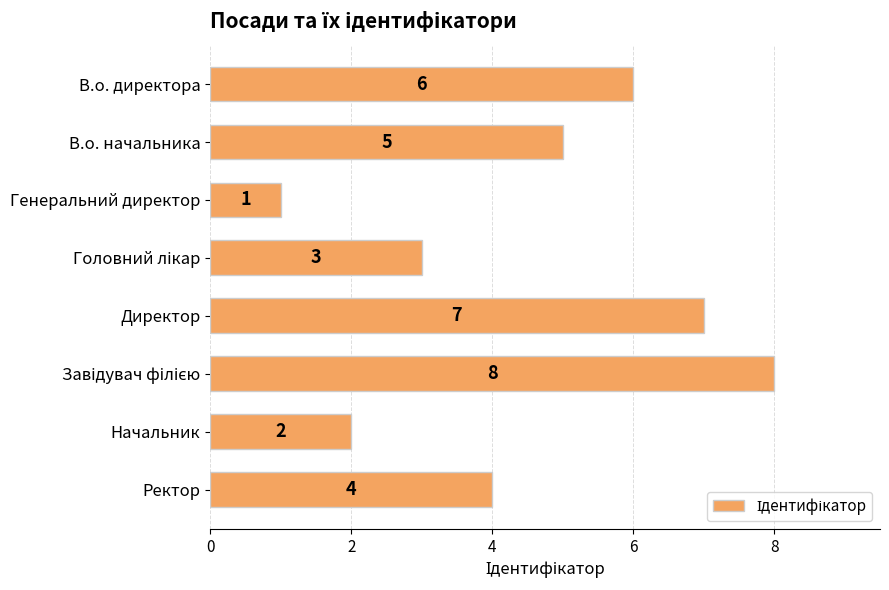

Is it true that the value at В.о. начальника is 5?

True